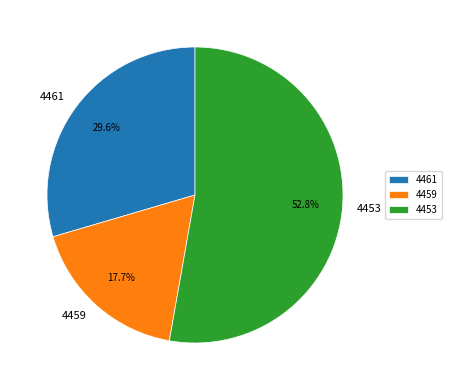

Is there a majority slice in this chart?

Yes